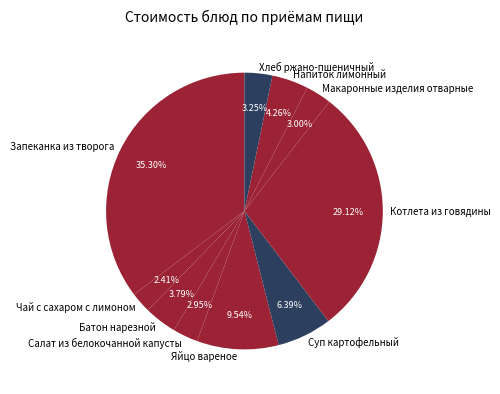

Is there any slice that represents more than half of the pie?

No